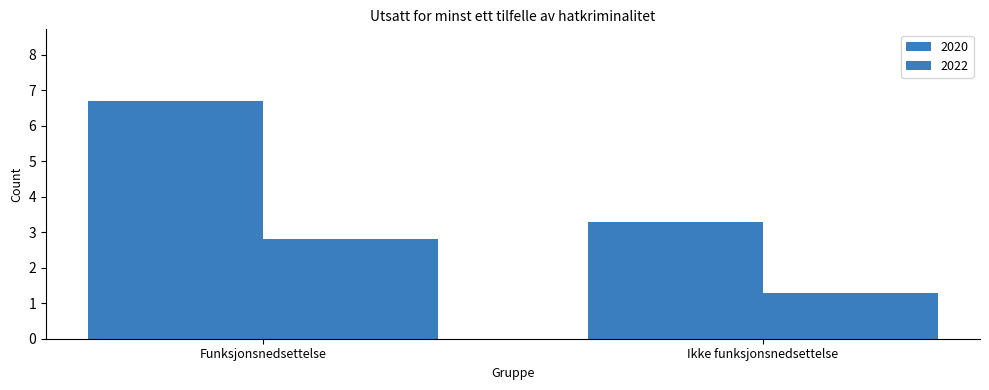

At which label does 2020 first exceed 6?

Funksjonsnedsettelse